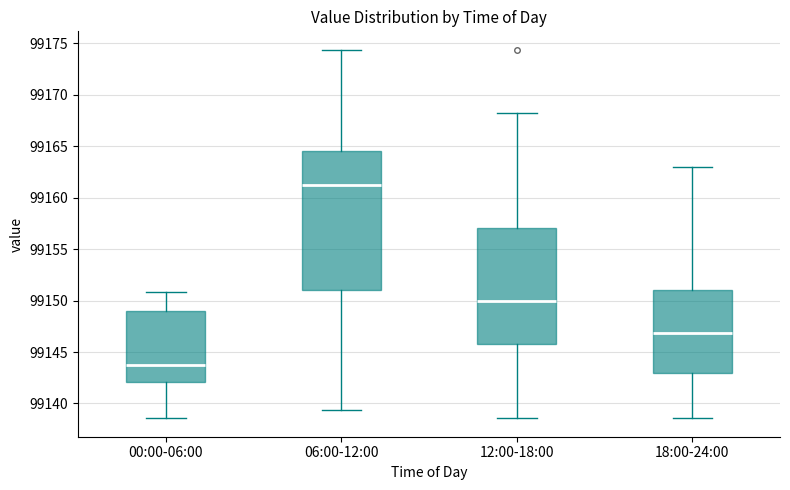

Reading left to right, read every box against the y-axis: the position of its median line, the range the box covers, and the ends of its whiskers. The values are not printed on the chart, so give them approximately, as read against the axis.

00:00-06:00: median 99144.0, box 99142.0 to 99149.0, whiskers 99138.5 to 99151.0
06:00-12:00: median 99161.5, box 99151.0 to 99164.5, whiskers 99139.5 to 99174.5
12:00-18:00: median 99150.0, box 99146.0 to 99157.0, whiskers 99138.5 to 99168.5
18:00-24:00: median 99147.0, box 99143.0 to 99151.0, whiskers 99138.5 to 99163.0